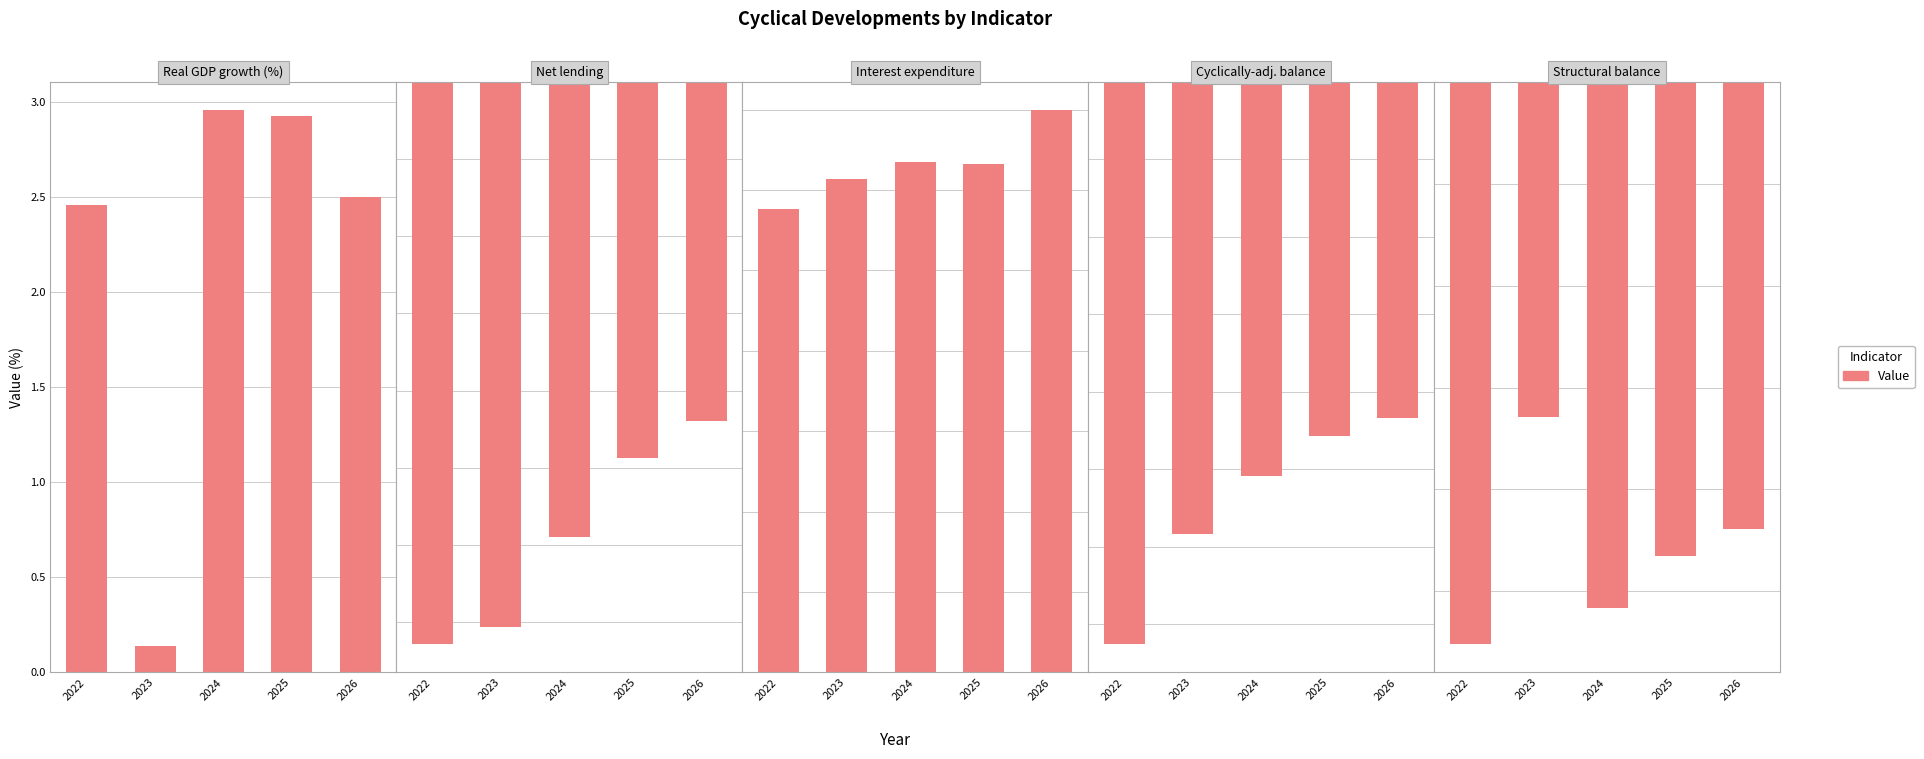

What is the average value of the Net lending of general government series?

-3.0